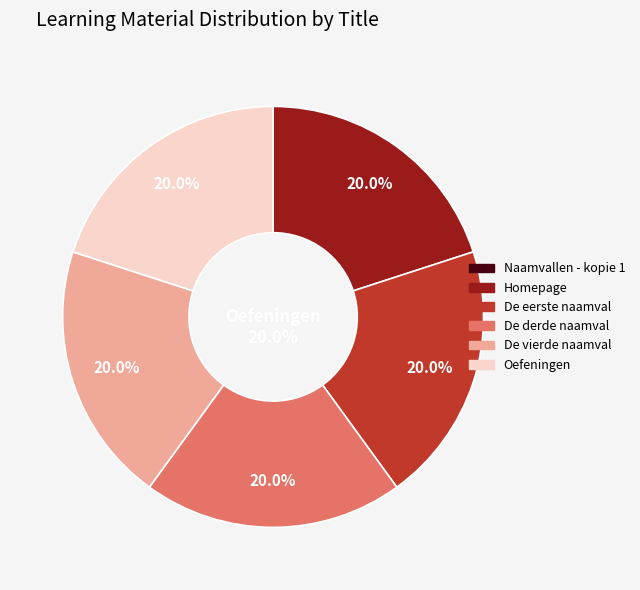

Is there any slice that represents more than half of the pie?

No